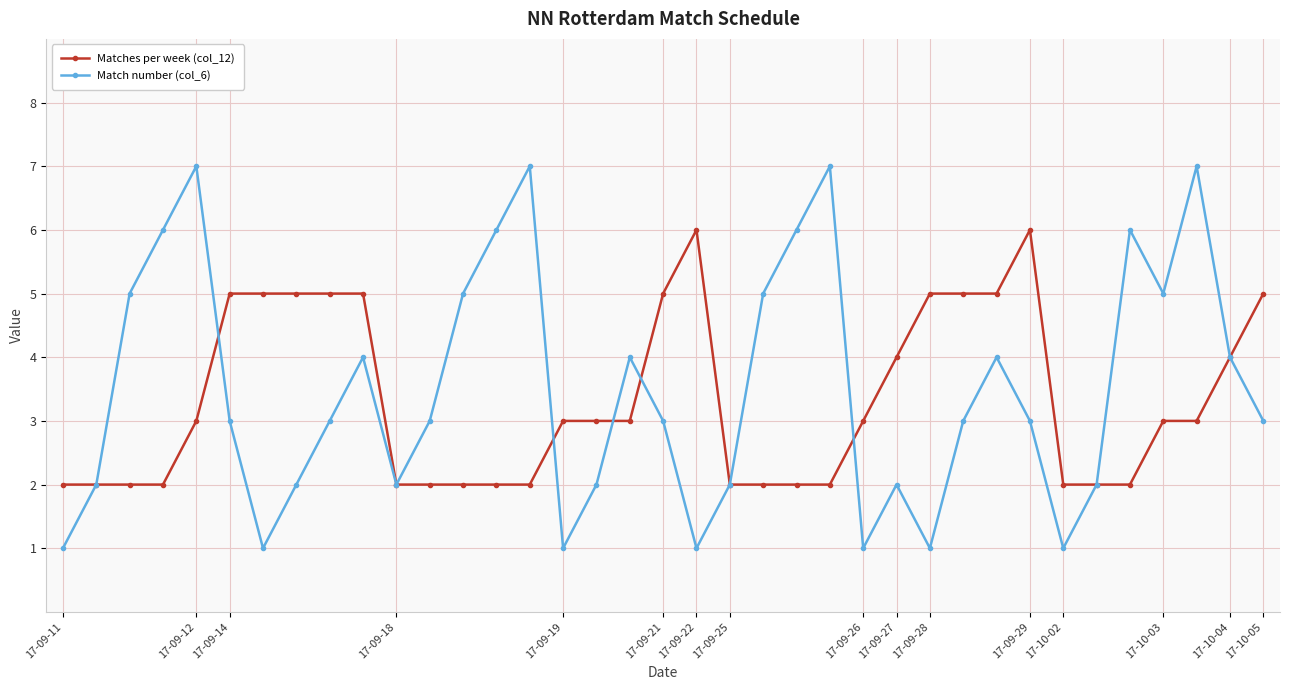

Rank the series by their maximum value, from lowest to highest.

Matches per week (col_12), Match number (col_6)